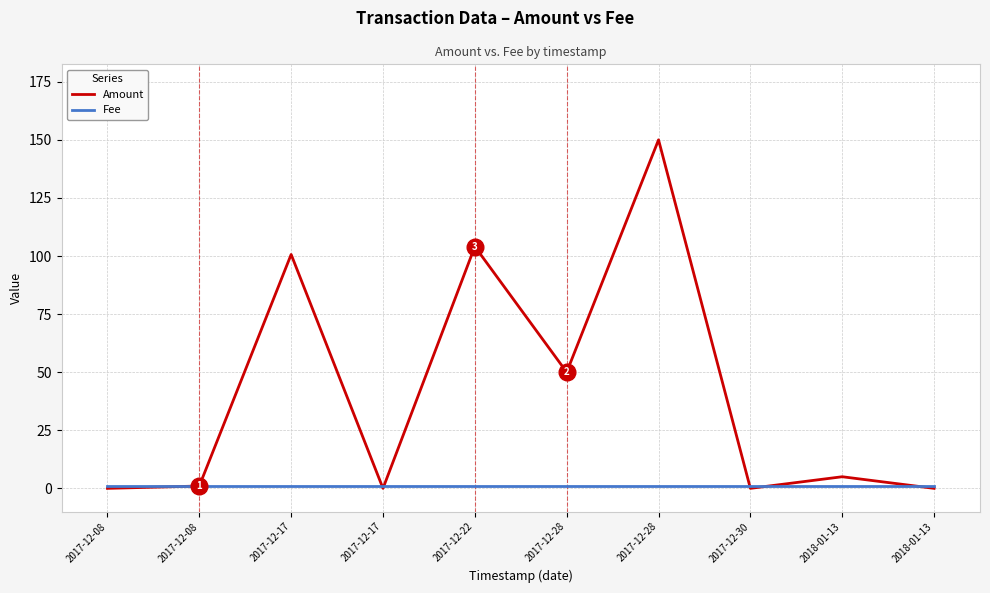

At which category is the sum across all series the highest?

2017-12-28